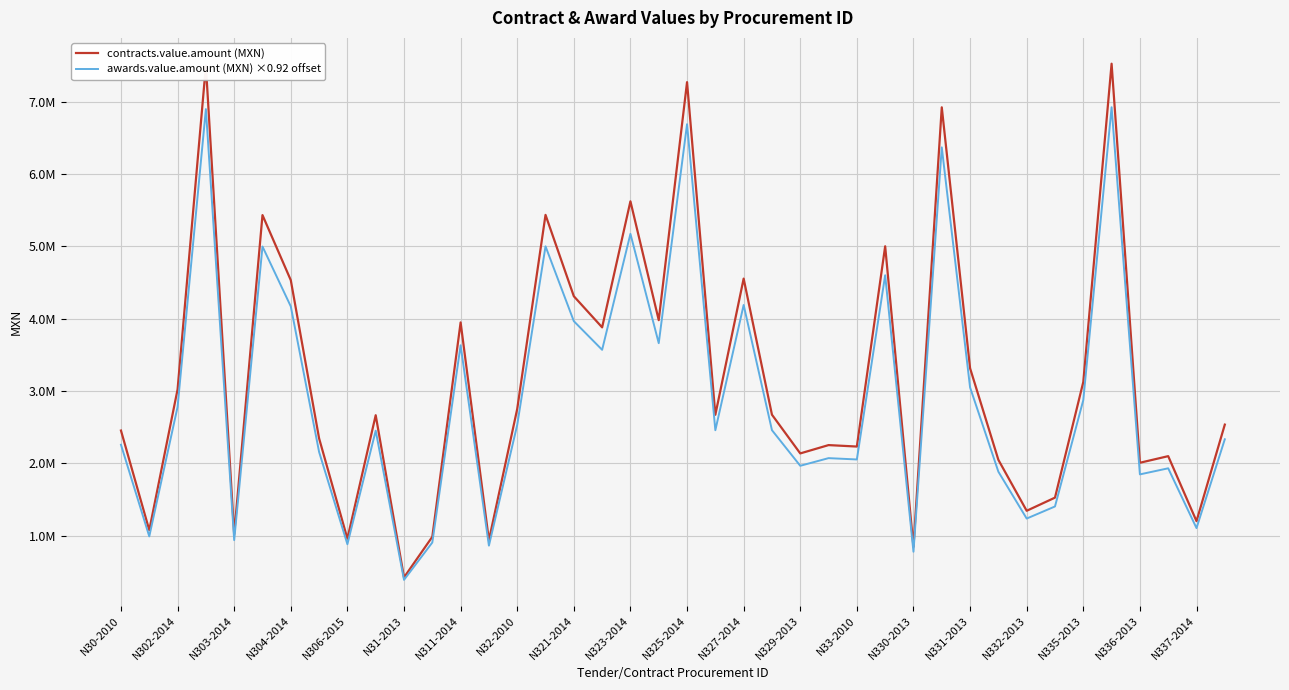

True or false: contracts.value.amount (MXN) has more than 0 interior local peaks.

True